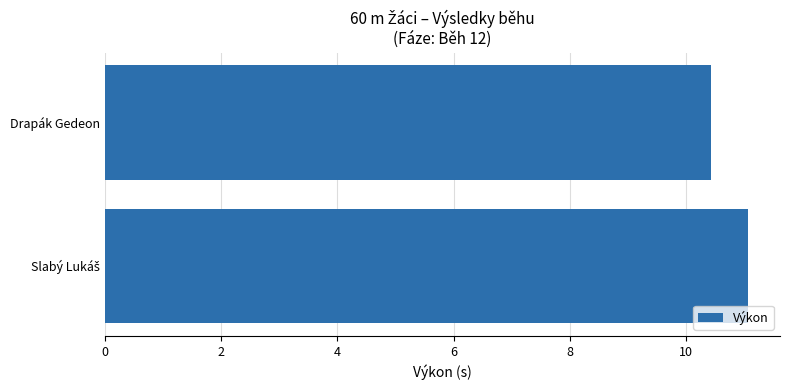

Reading top to bottom, what are all the values shown in this chart?

10.4	11.1